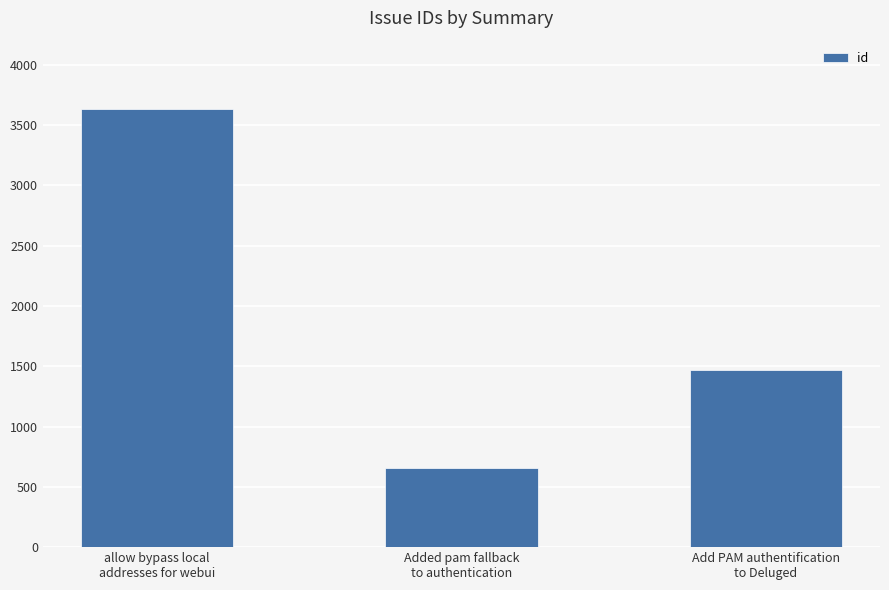

How many distinct data groups are displayed?

1